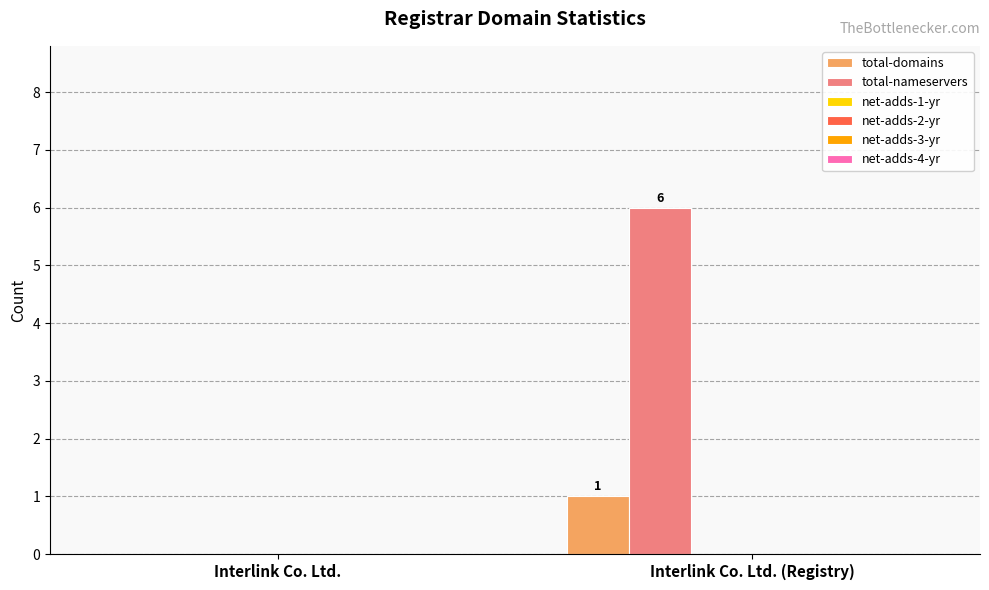

What is the greatest value displayed?

6